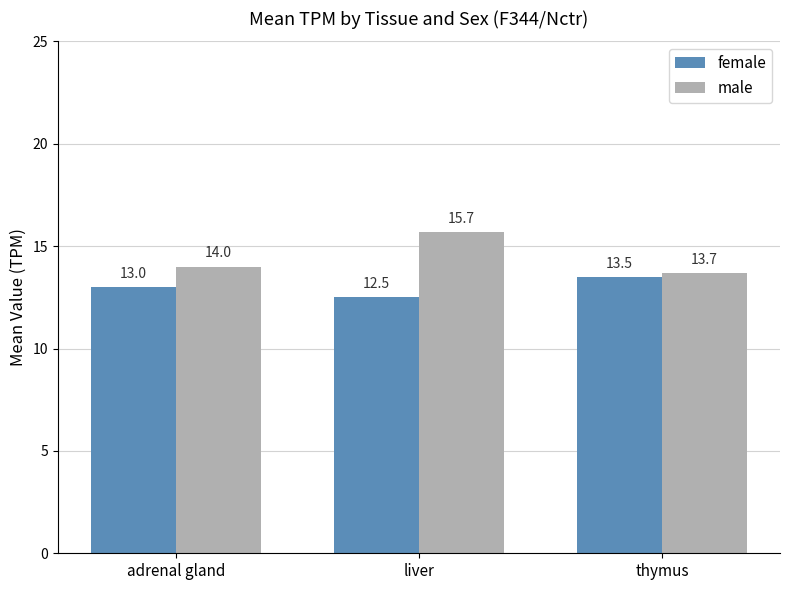

Which series has the widest spread of values?

male